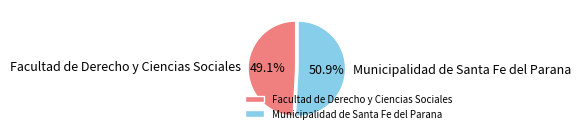

To the nearest percent, what portion does Municipalidad de Santa Fe del Parana represent?

51%